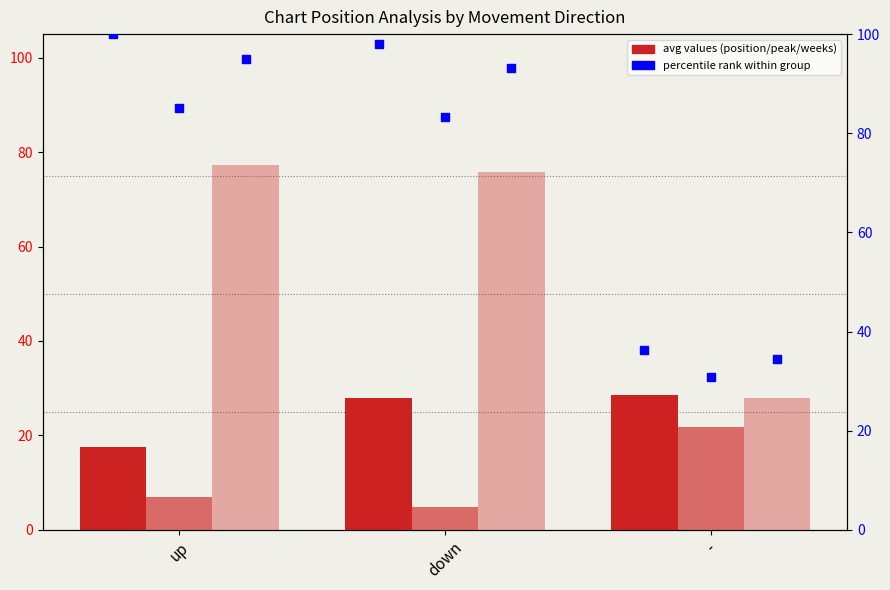

Which series has the largest total across all categories?

percentile rank